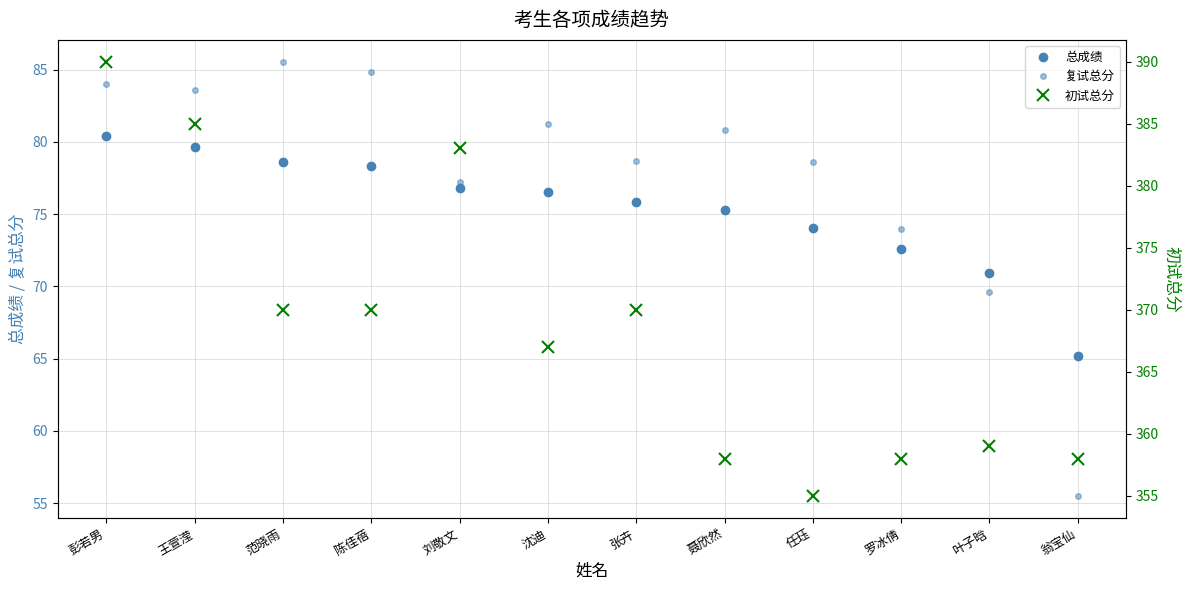

Rank the categories by 初试总分 value from lowest to highest.

任珏, 聂欣然, 罗冰倩, 翁宝仙, 叶子晗, 沈迪, 范晓雨, 陈佳蓓, 张卉, 刘敬文, 王萱滢, 彭若男